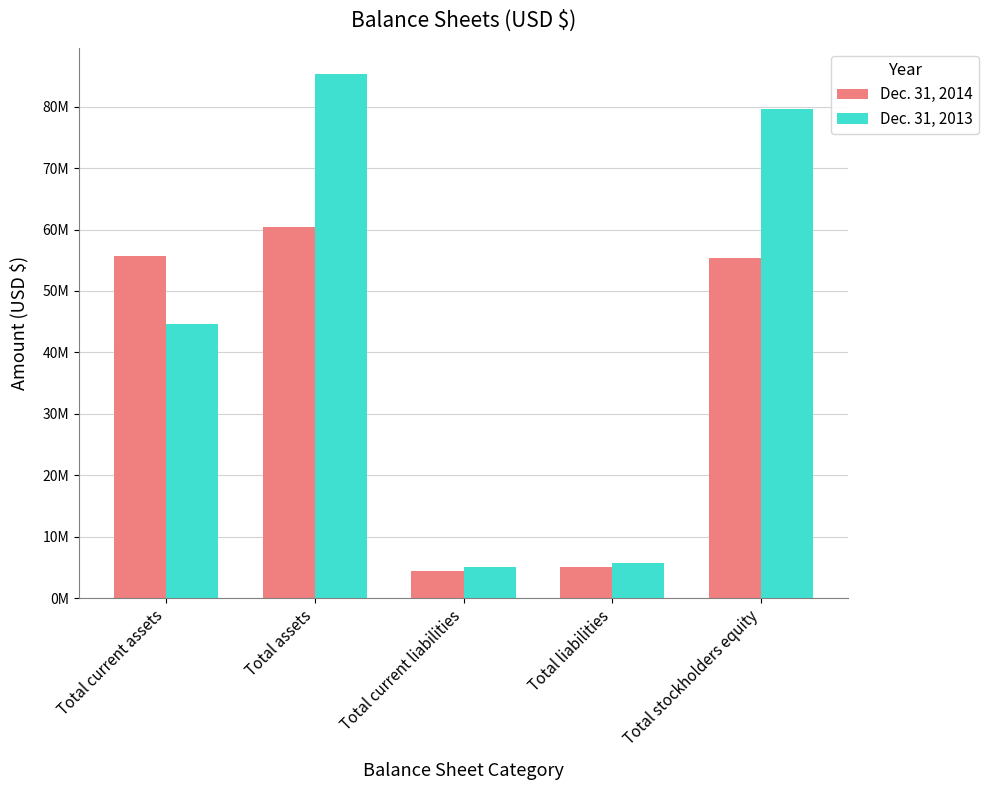

What position from the left is Total assets?

2